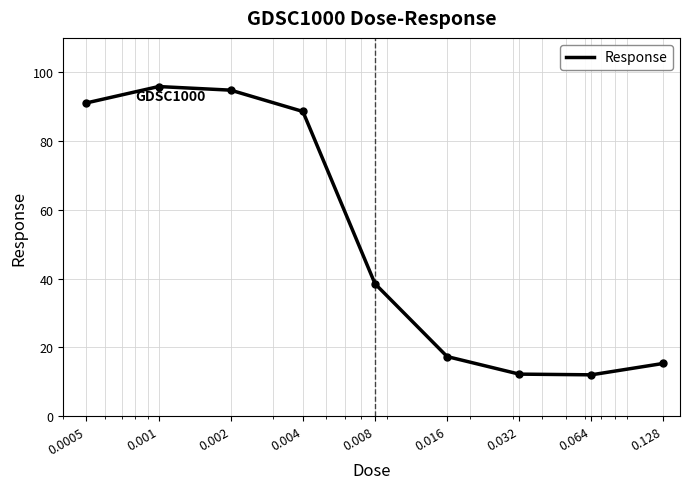

What is the maximum value shown in the chart?

95.9